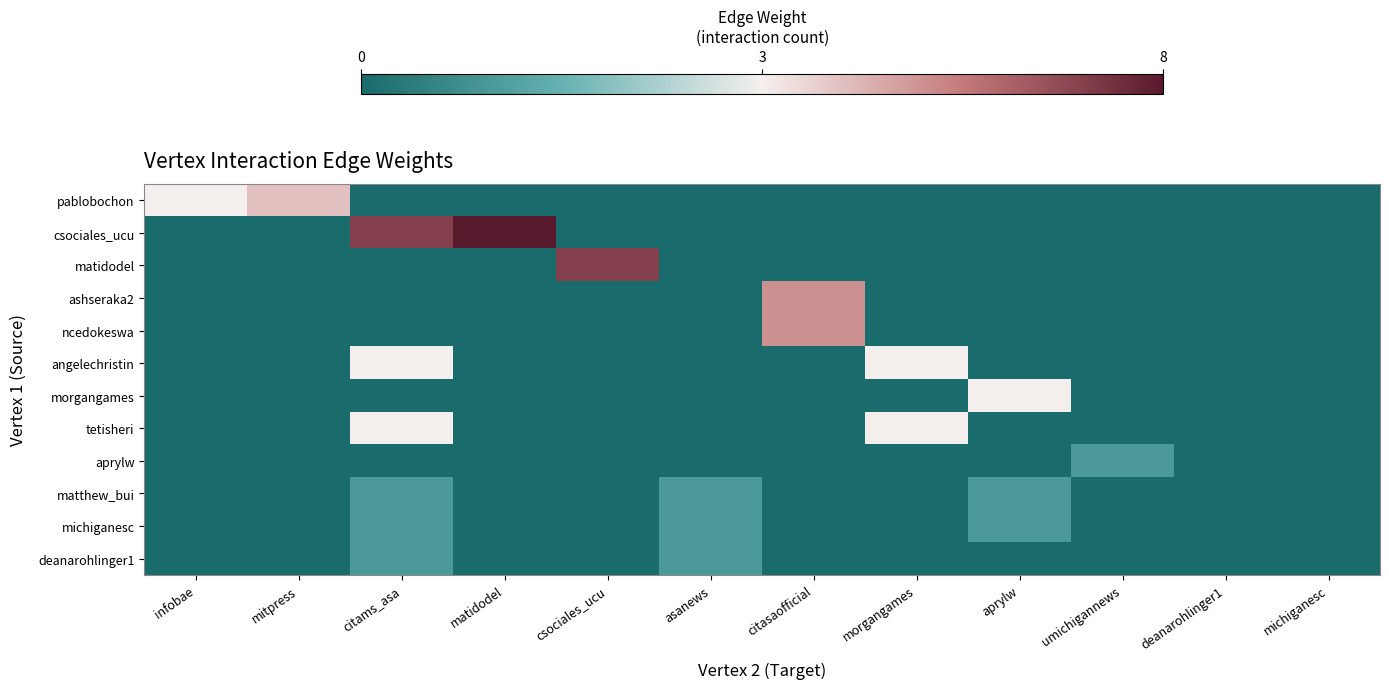

What is the difference between the highest and lowest values at citasaofficial?

5